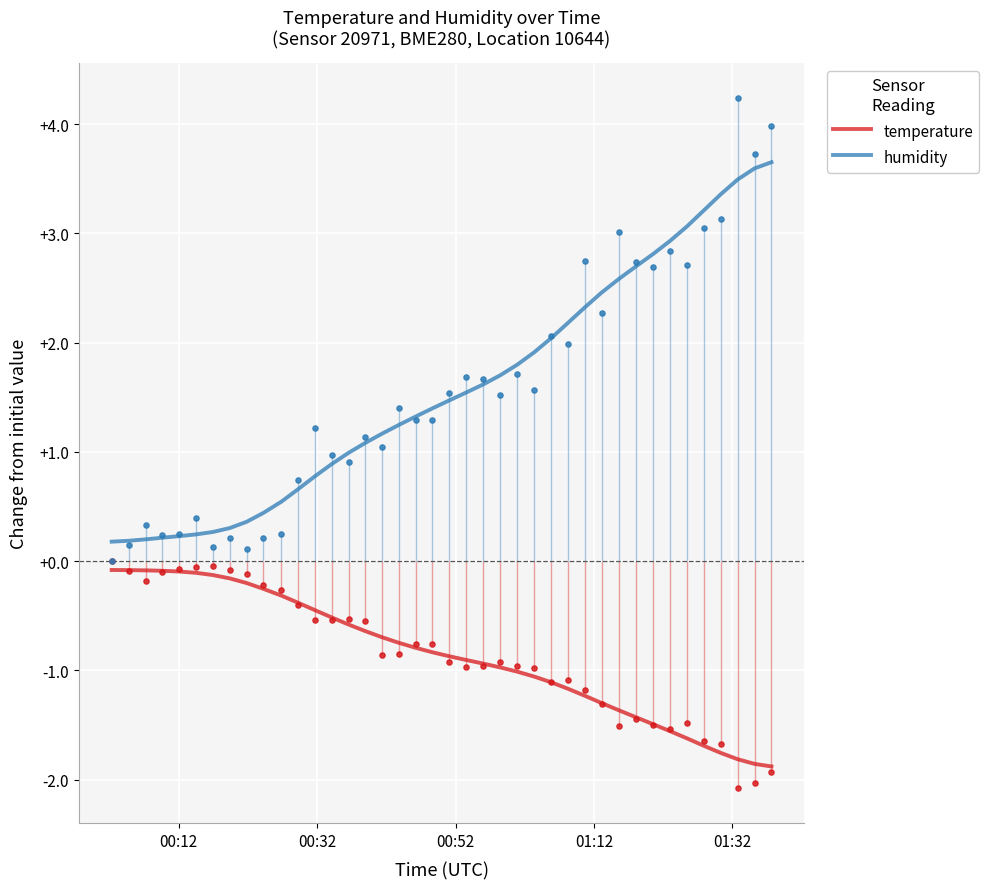

What is the minimum value for temperature?

-1.9